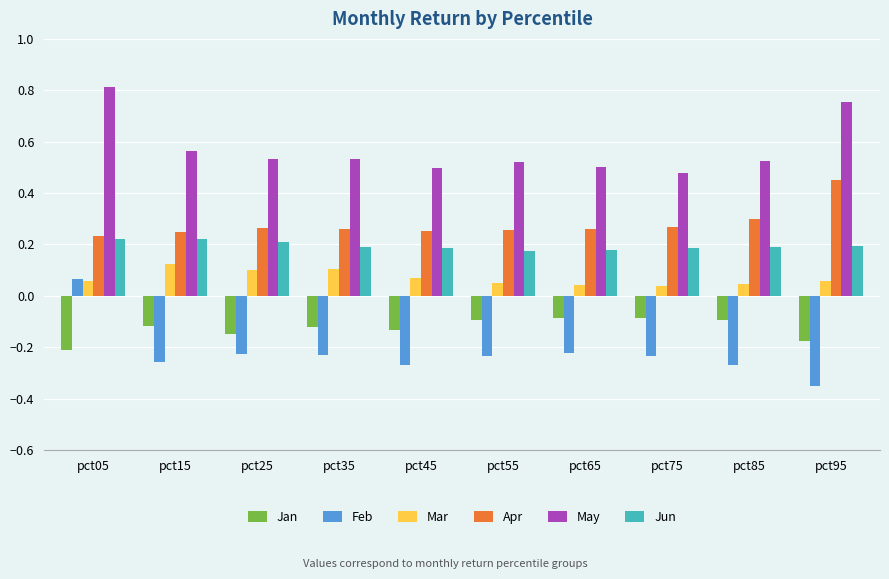

What is the sum of the May values at pct25 and pct95?

1.3